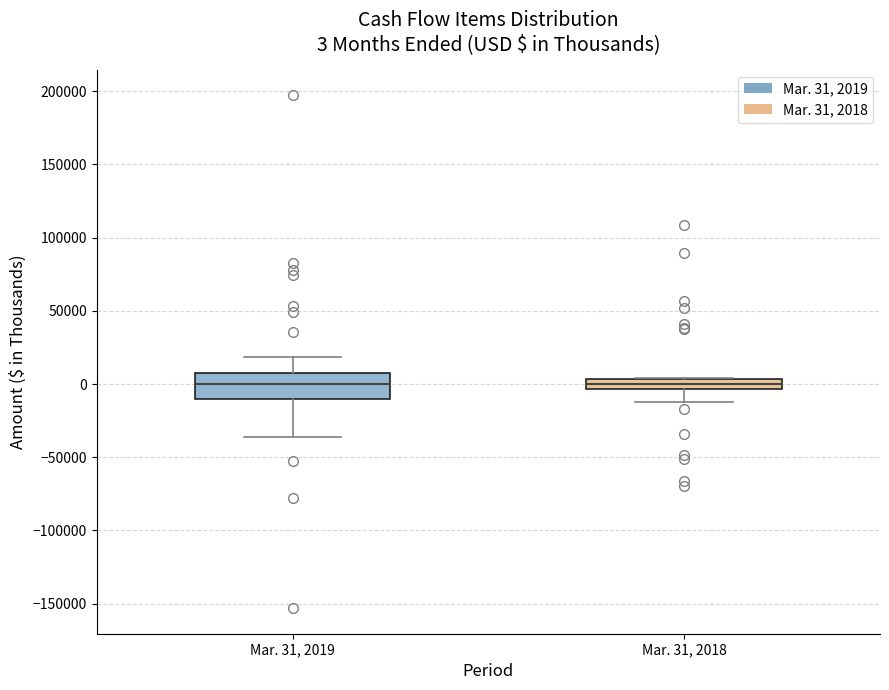

Which box is the tallest, from its lower edge to its upper edge?

Mar. 31, 2019